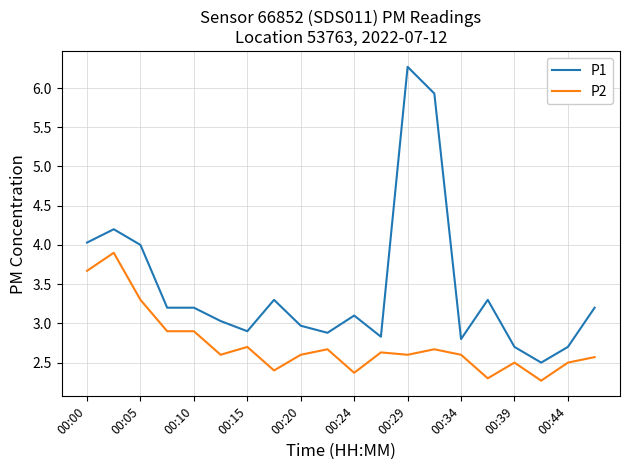

True or false: P2 and P1 cross at least once.

False